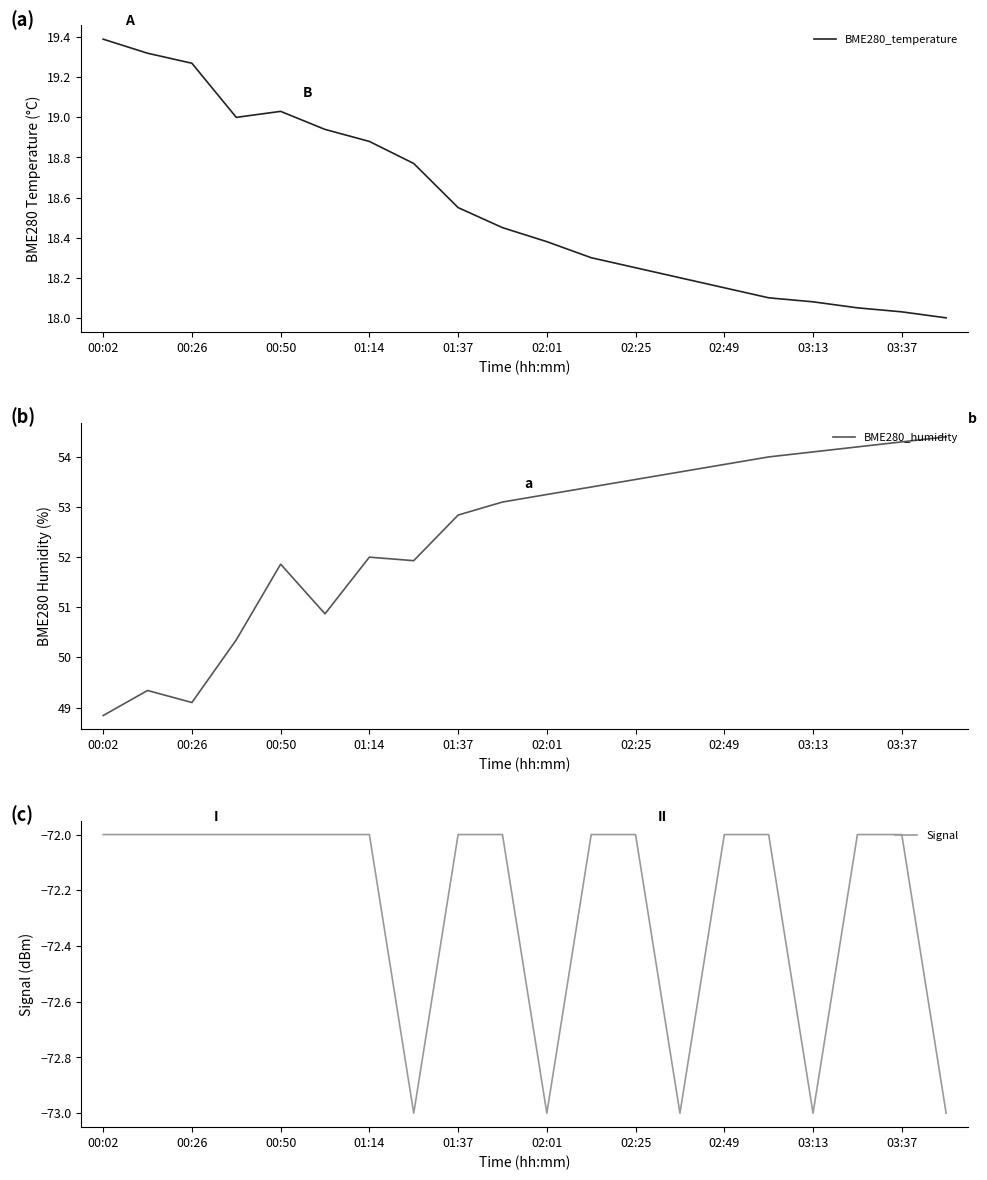

True or false: BME280_temperature and BME280_humidity intersect in this chart.

False